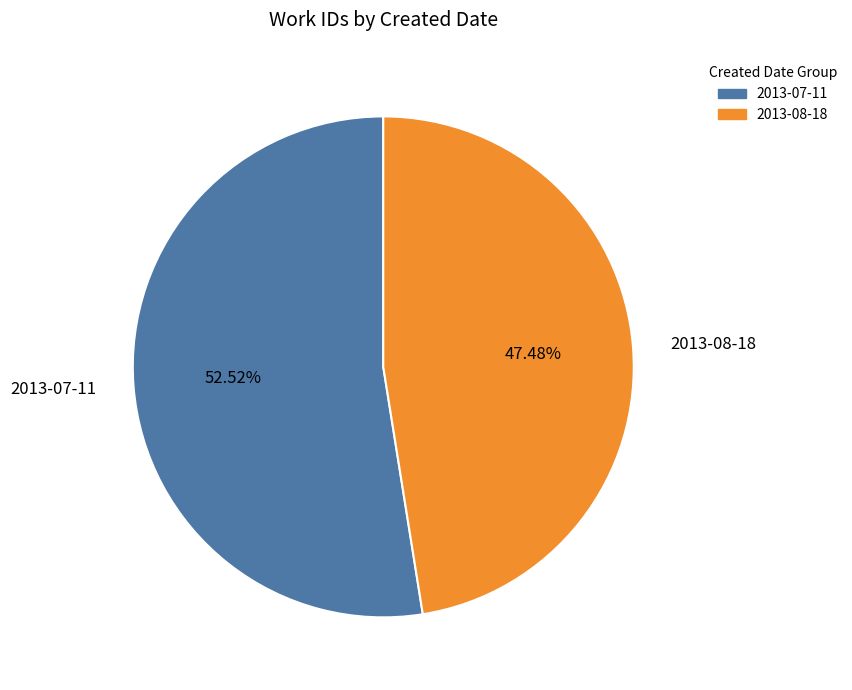

Which slice is the smallest?

2013-08-18